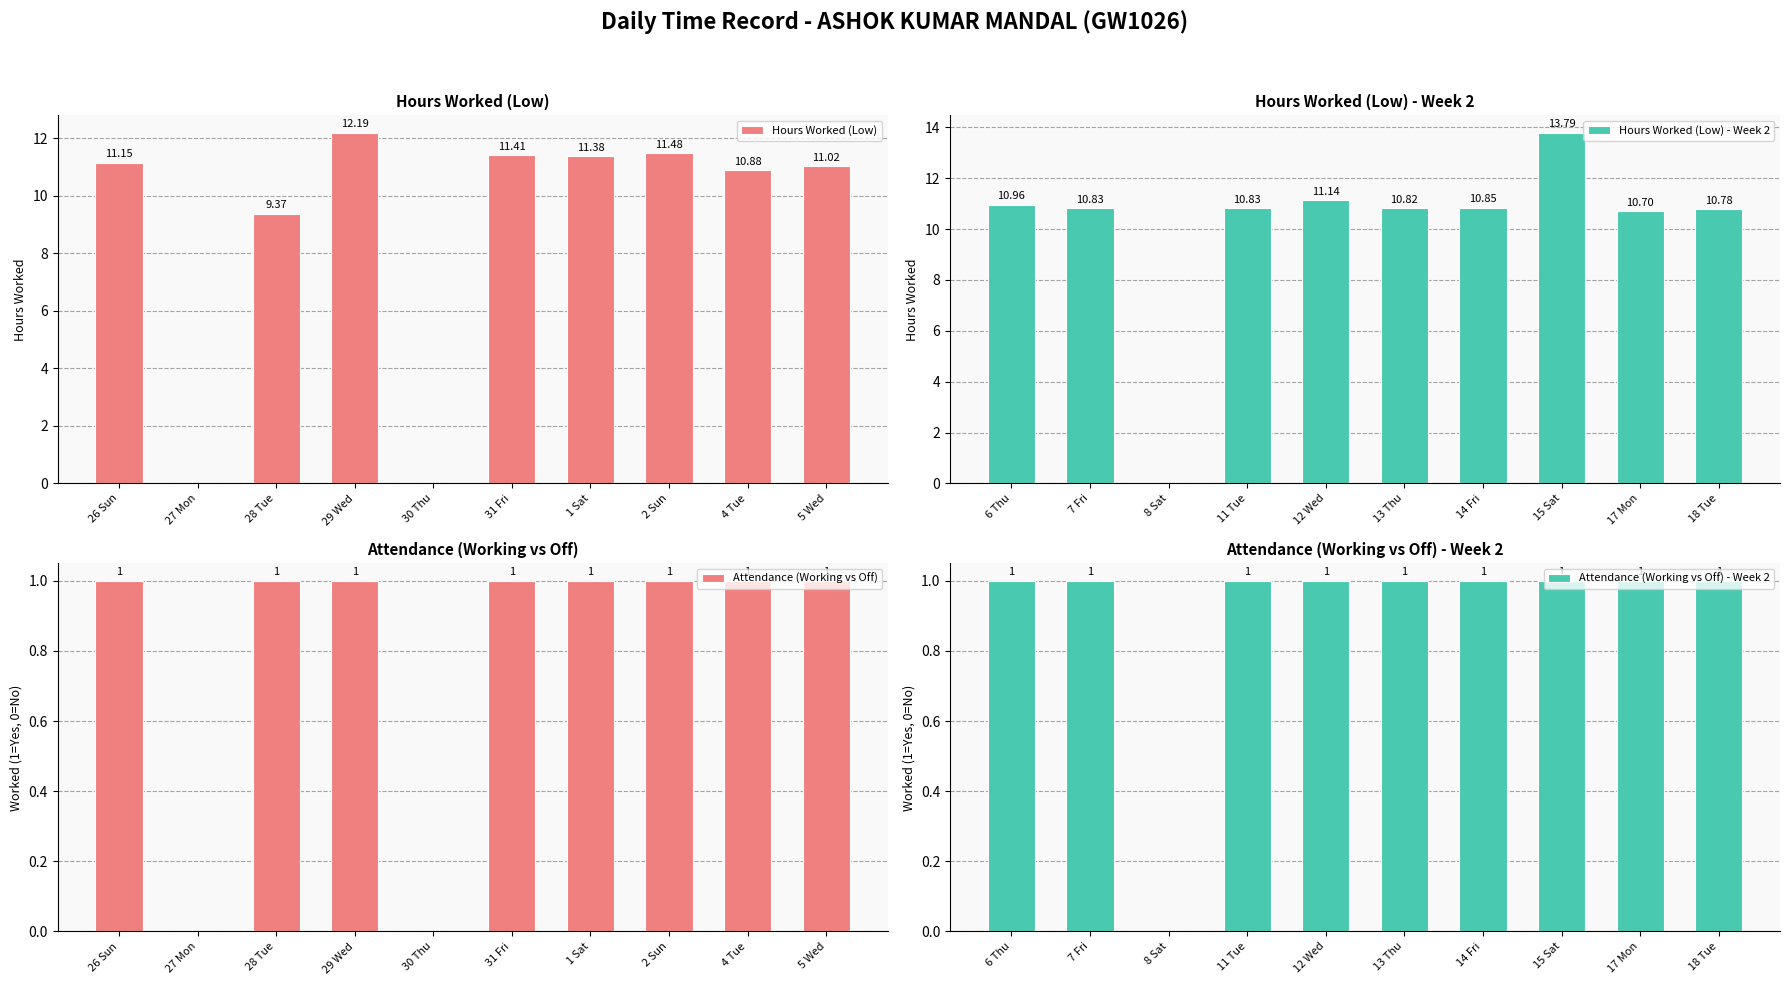

What is the difference between the Hours Worked (Low) values at 26 Sun and 28 Tue?

1.8